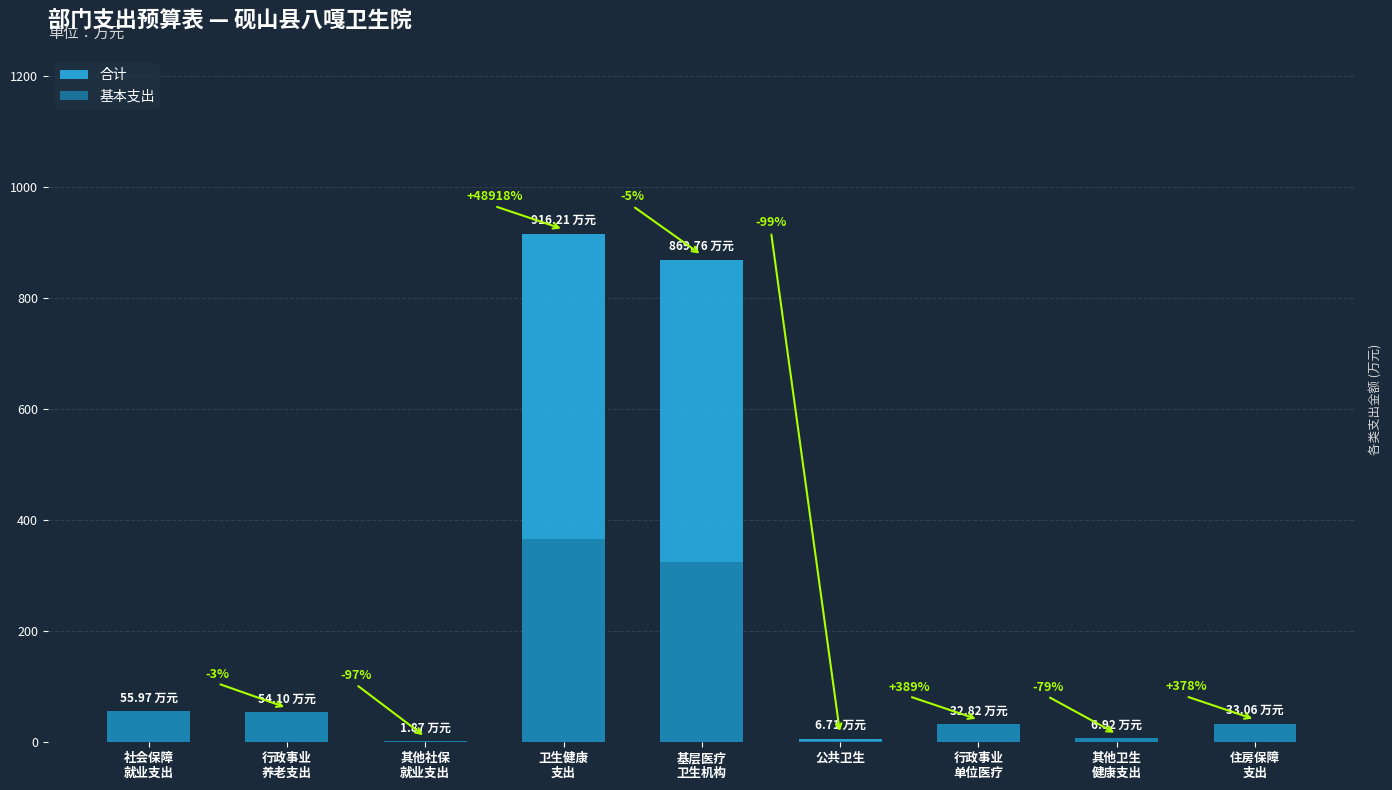

Is the value of 合计 at 行政事业
单位医疗 greater than the value of 基本支出 at 行政事业
养老支出?

No